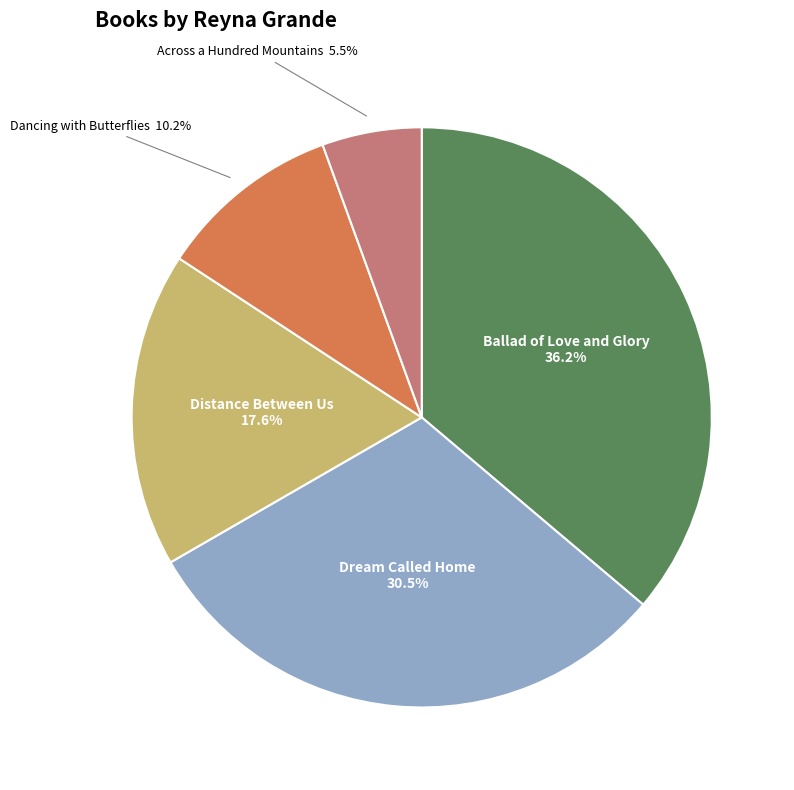

Between Ballad of Love and Glory and Distance Between Us, which is larger?

Ballad of Love and Glory